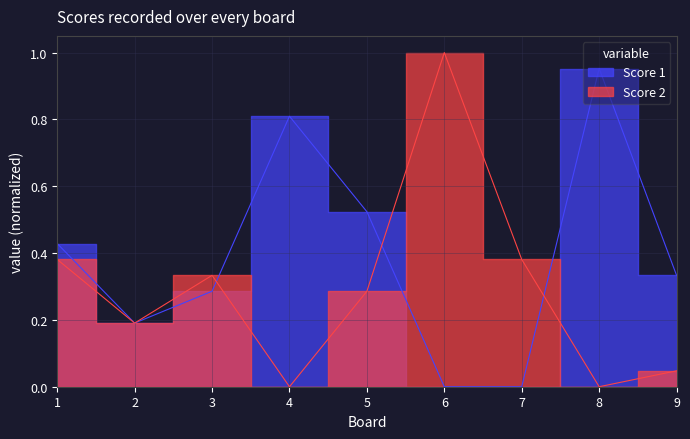

Is it true that Score 2 equals 0.6 at 7?

False